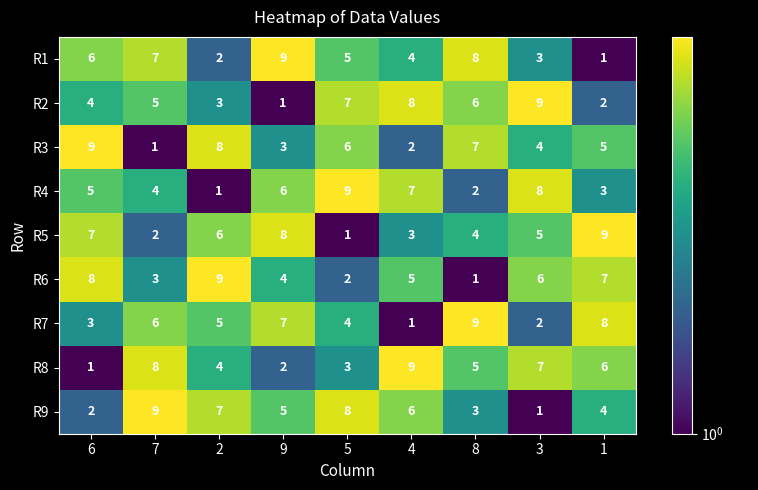

Where is R5 nearest to the value 5?

3